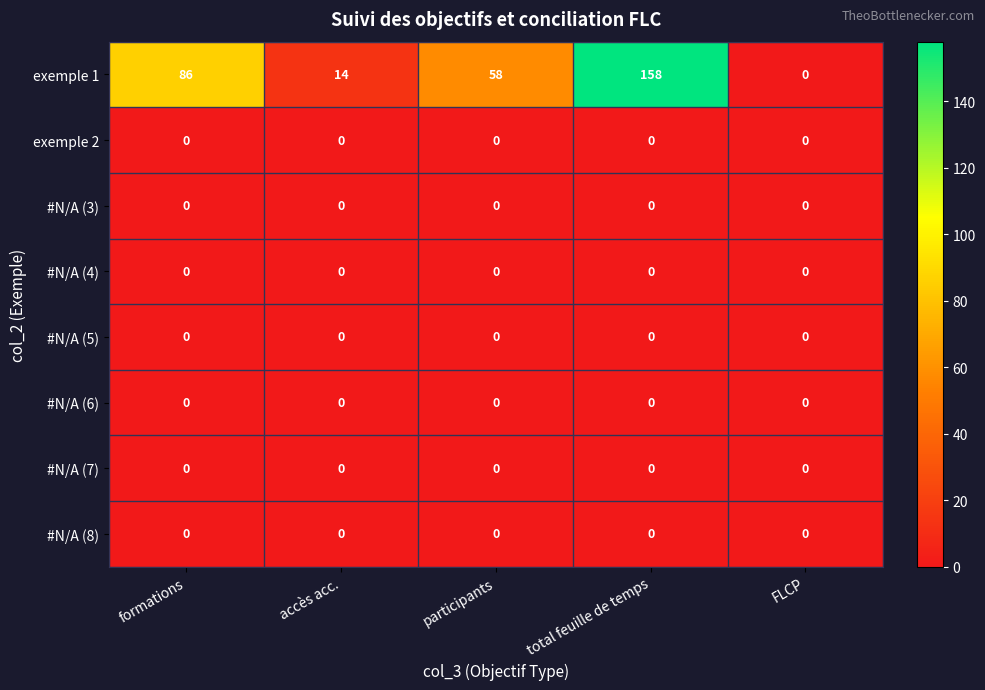

Which category has the highest value across all series?

total feuille de temps